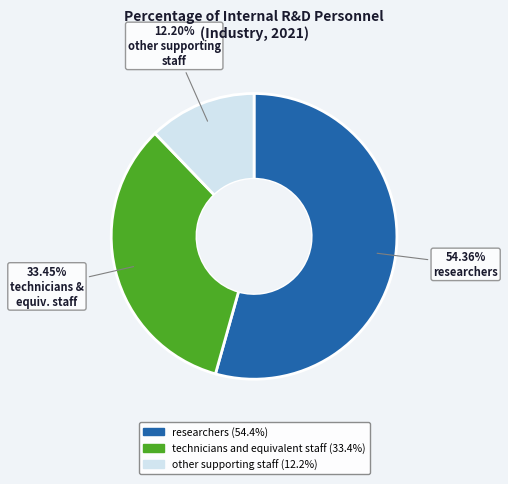

What percentage is the researchers slice, to the nearest percent?

54%